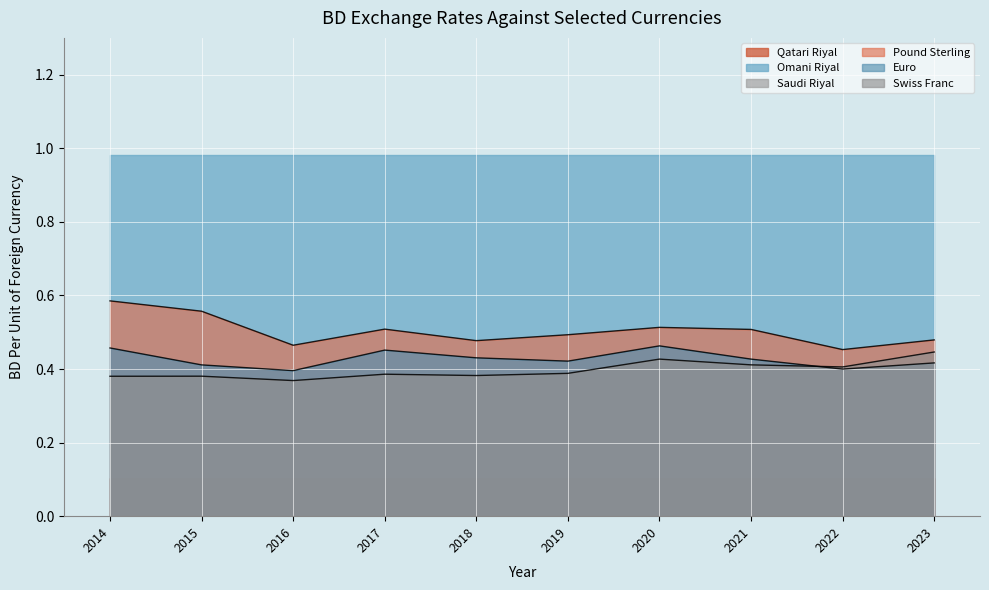

Does the chart display data point markers on the line(s)?

No